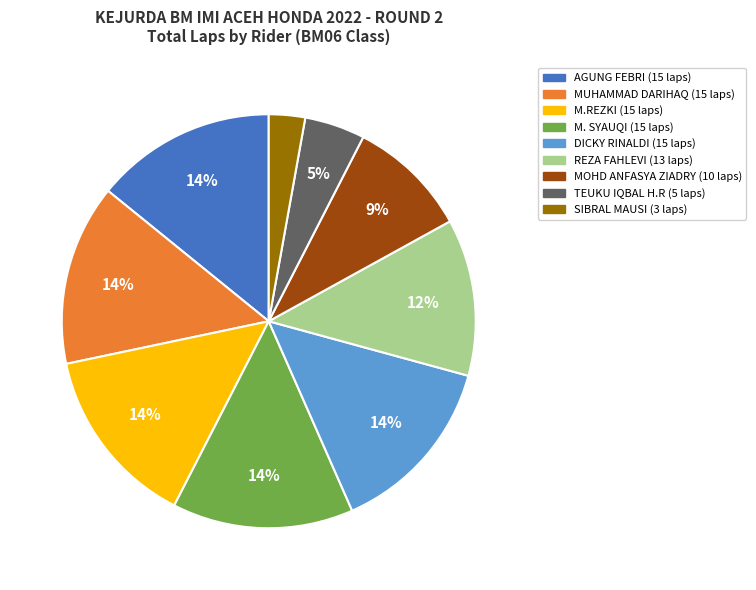

What percentage is the M. SYAUQI slice, to the nearest percent?

14%